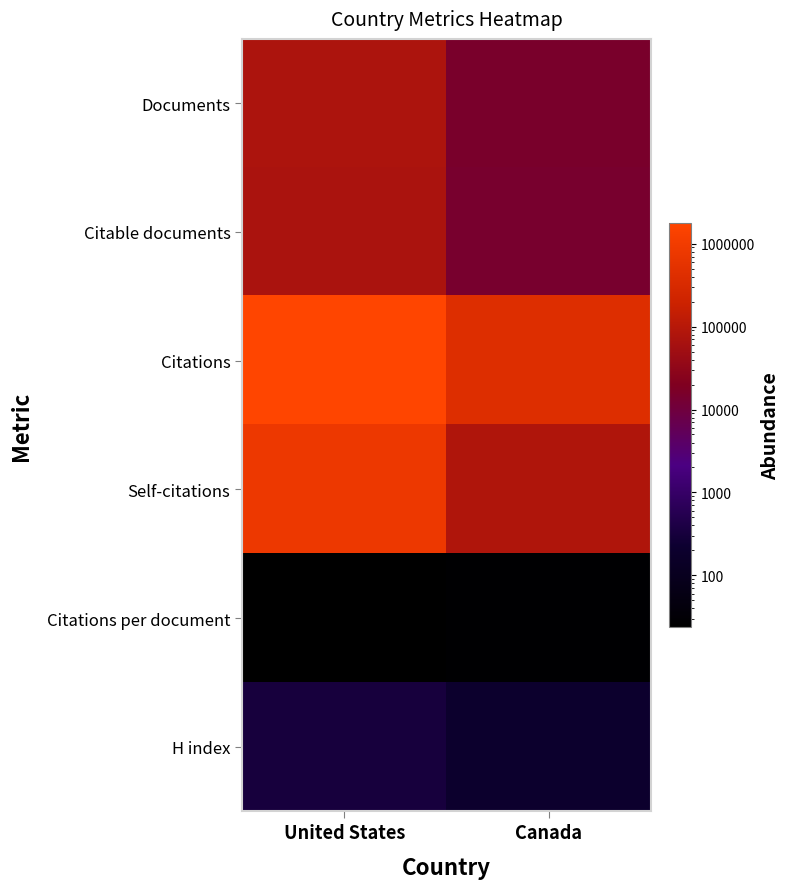

What is the spread (max minus min) of values at United States?

1778649.3